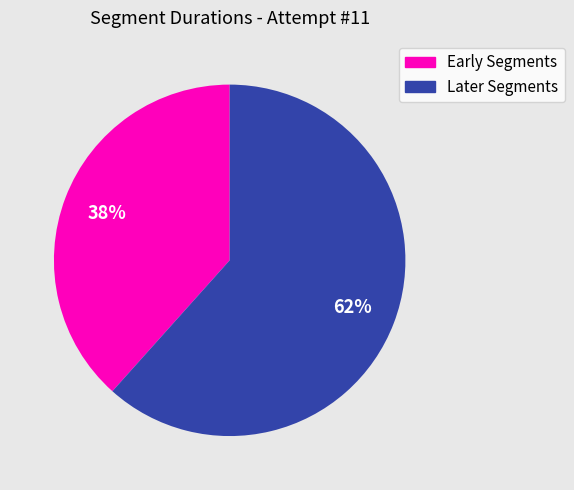

Does any single category account for the majority?

Yes